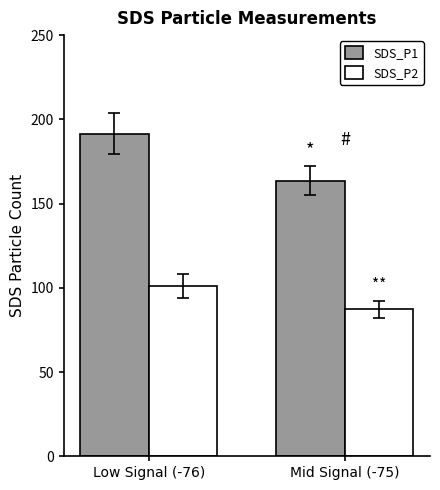

At how many categories does at least one series exceed 162?

2